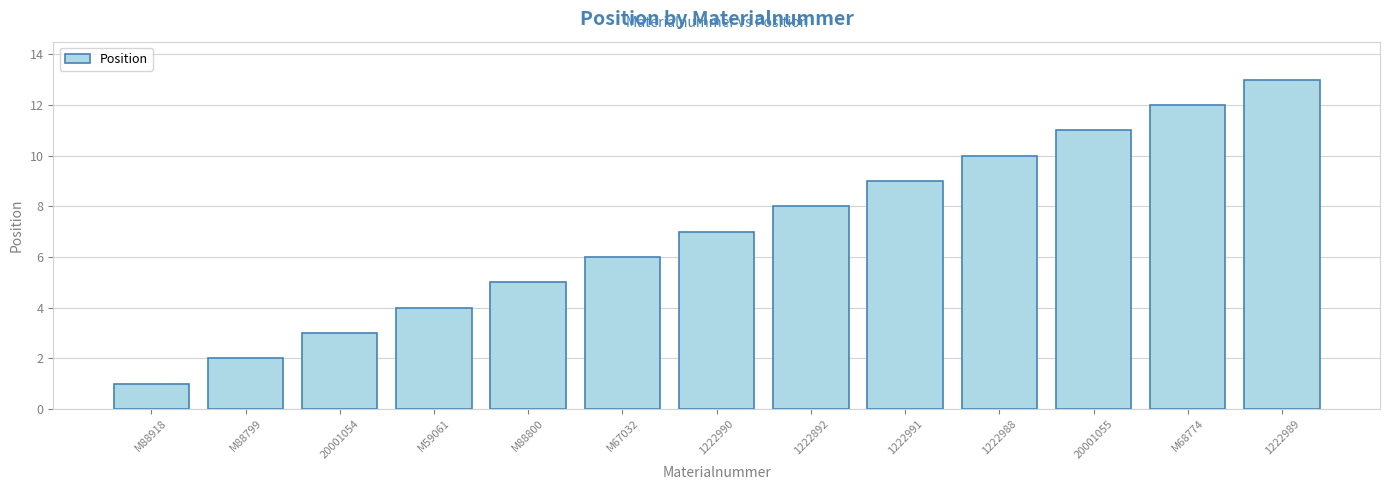

What is the minimum value shown in the chart?

1